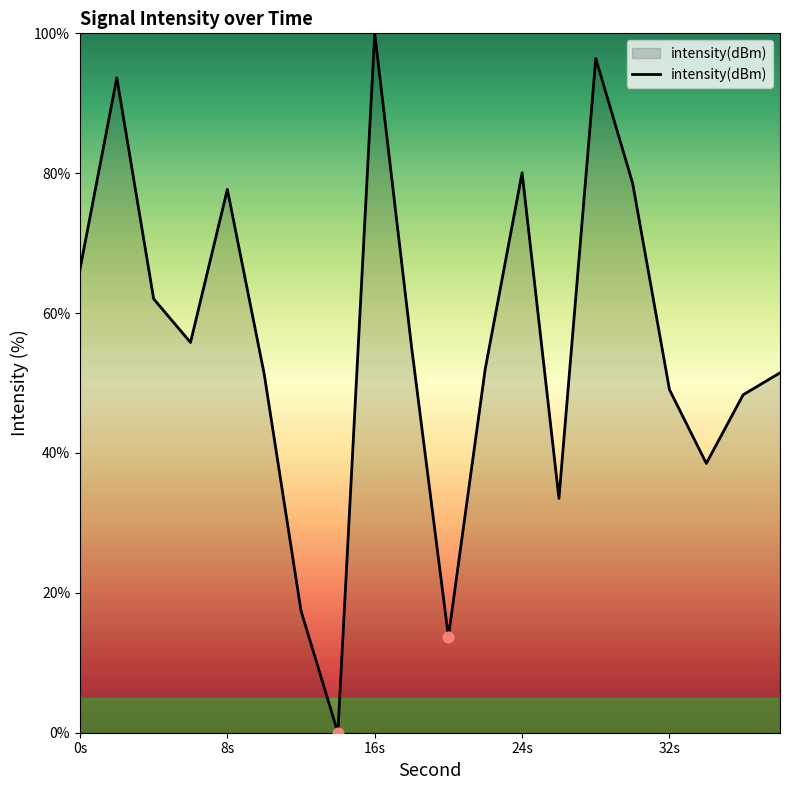

What is the difference between the maximum and minimum values?

100.0